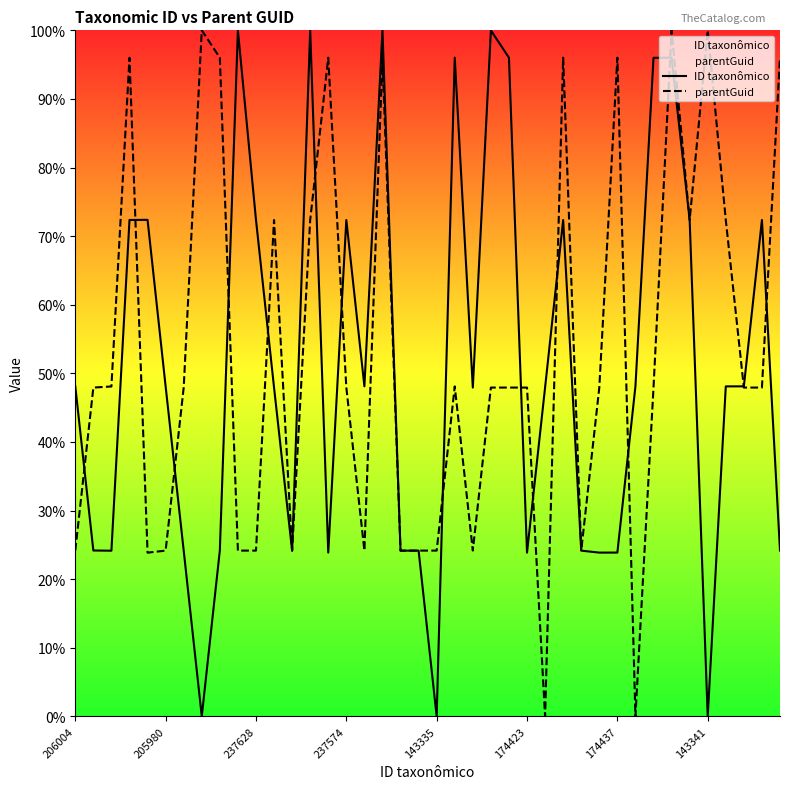

Where is ID taxonômico nearest to the value 50?

31